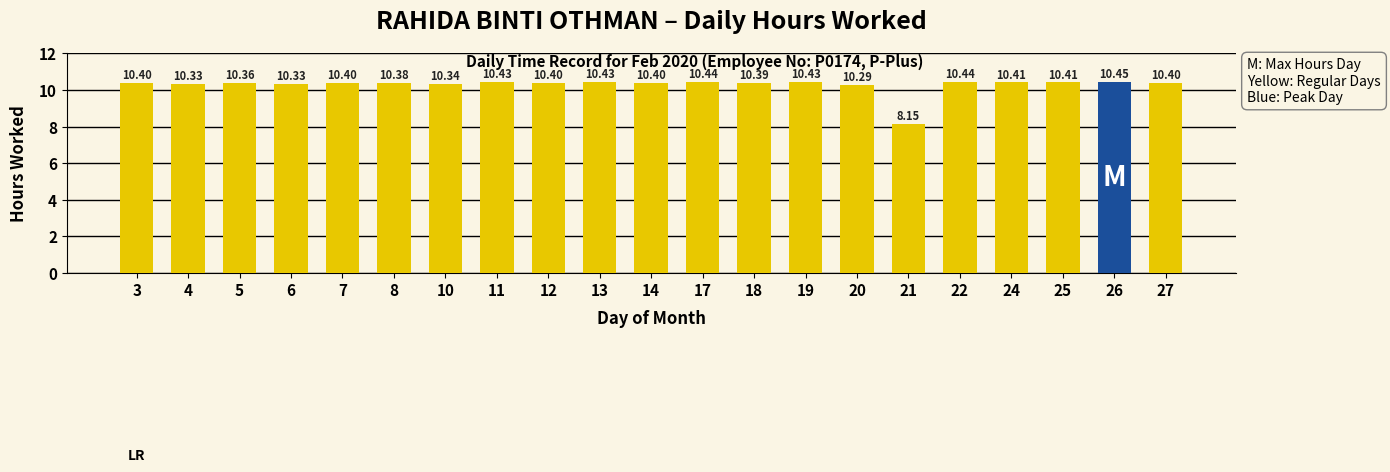

True or false: the data shows 3.0 at 24.

False